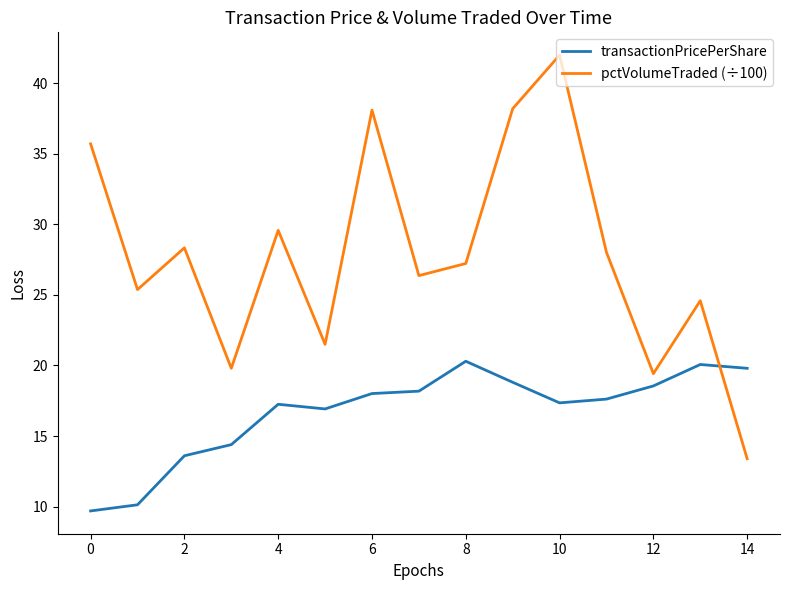

How many intersections are there between transactionPricePerShare and pctVolumeTraded (÷100)?

1